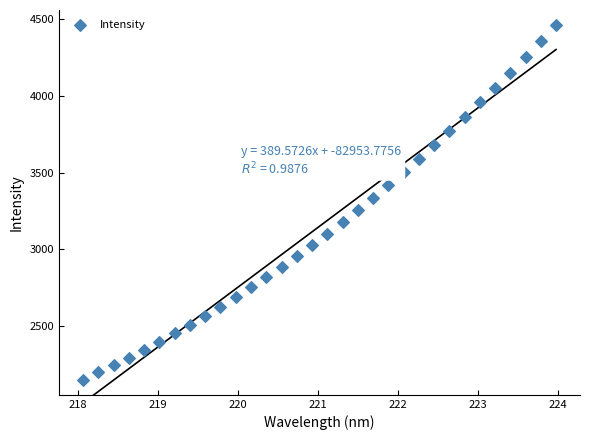

What is the range of Y values (max minus min)?

2311.6